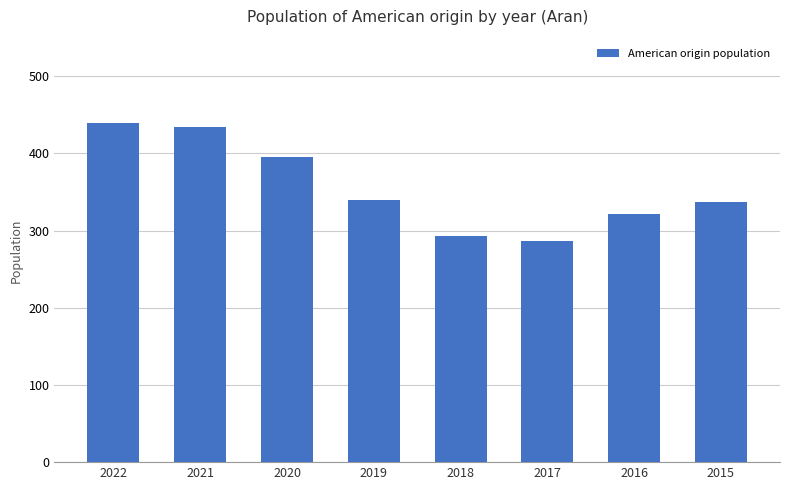

What is the maximum value shown in the chart?

439